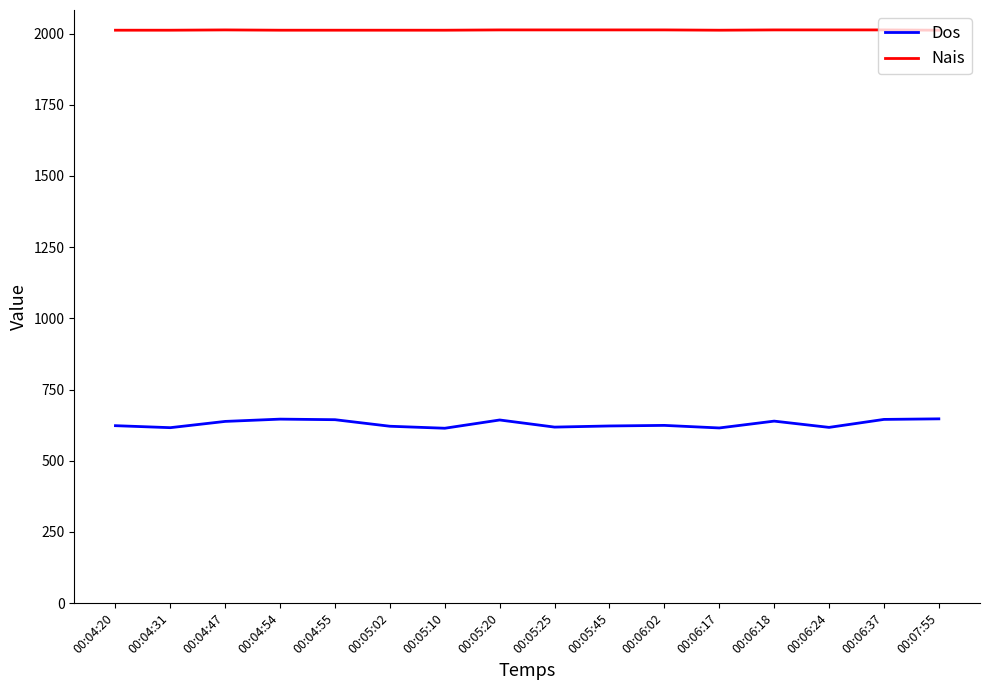

Which series has the largest range (max minus min)?

Dos